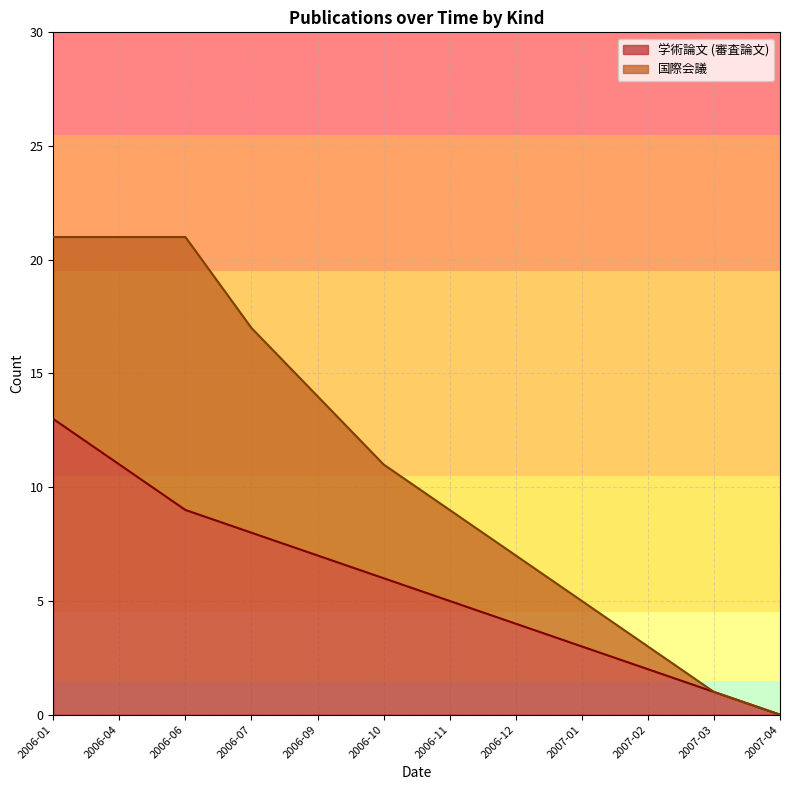

How many values are above zero?

11